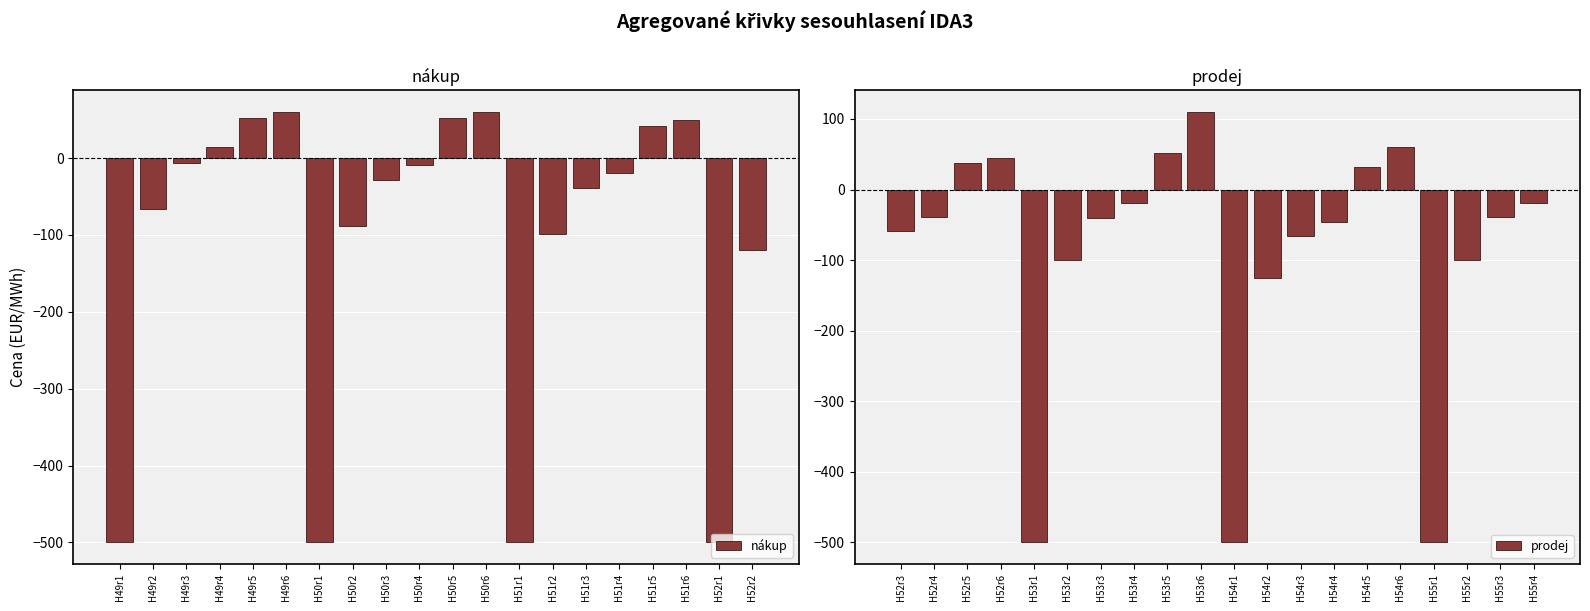

What is the sum of all nákup values?

-2145.4